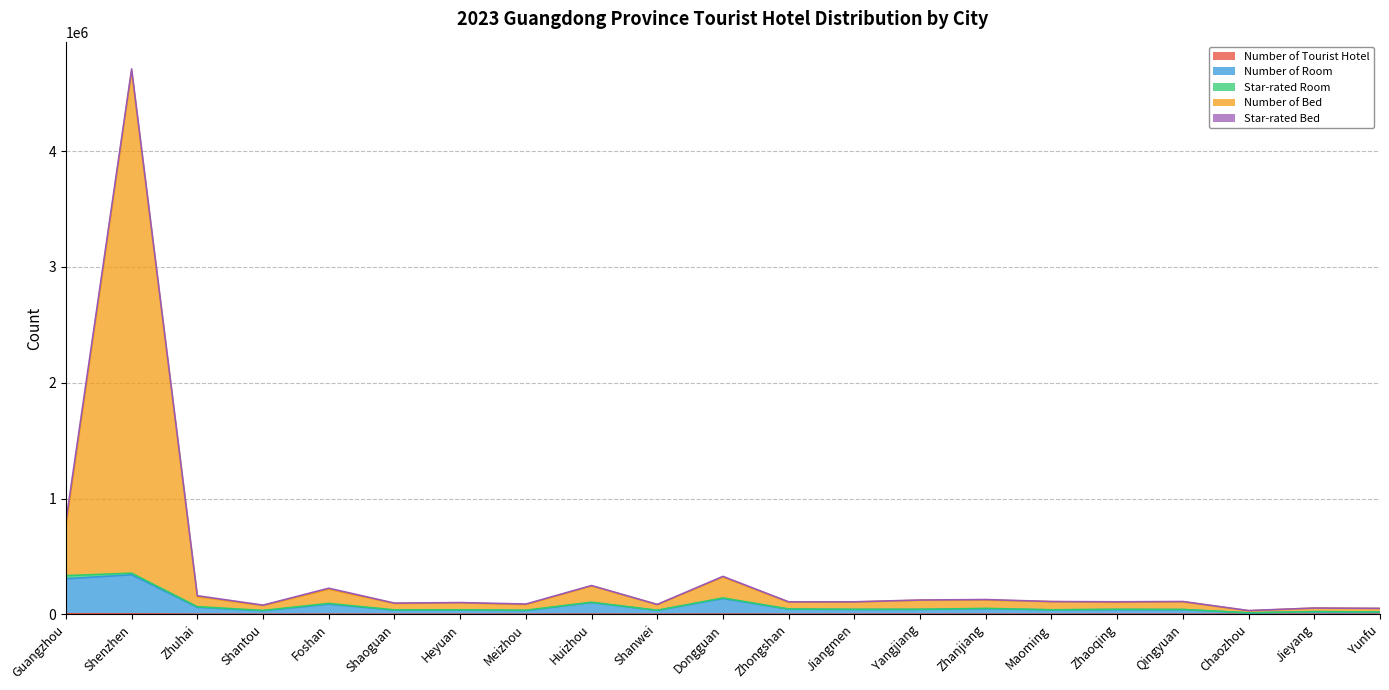

At which category is the sum across all series the highest?

Shenzhen